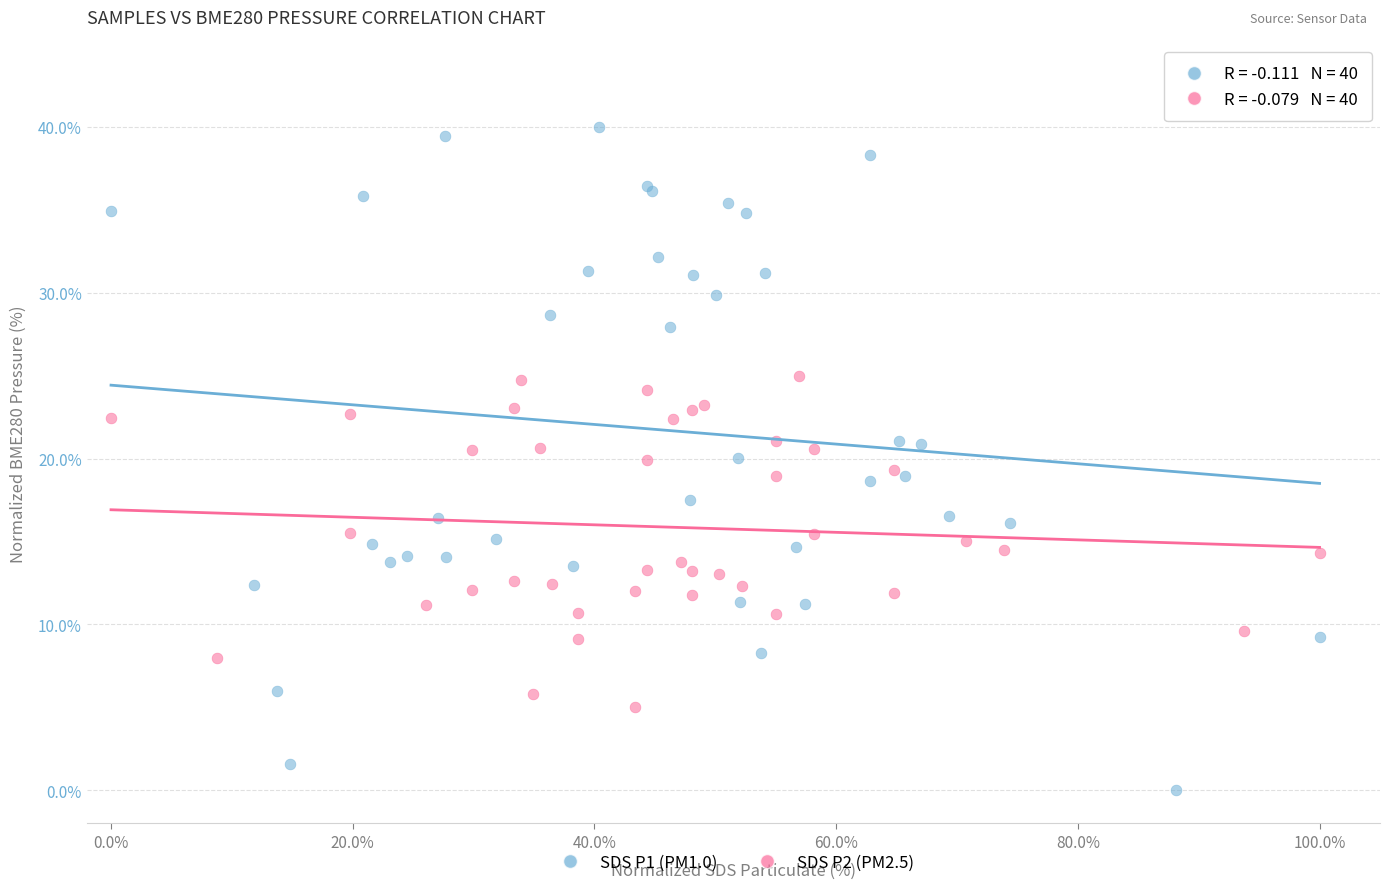

Which series has the widest spread of Y values?

SDS P1 (PM1.0)